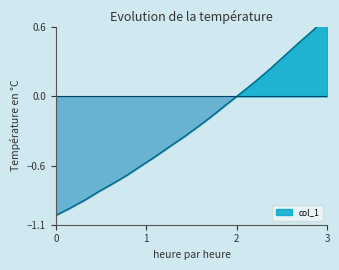

What is the average value?

-0.3